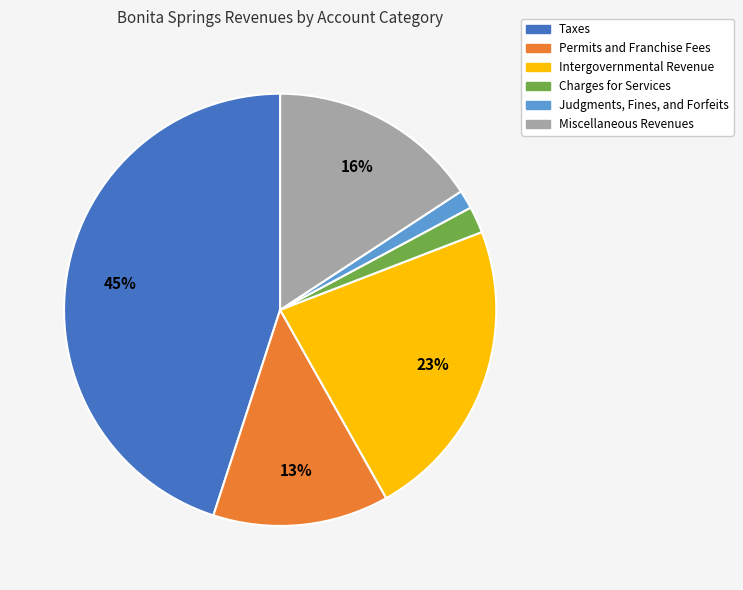

Rank the categories by value from lowest to highest.

Judgments, Fines, and Forfeits, Charges for Services, Permits and Franchise Fees, Miscellaneous Revenues, Intergovernmental Revenue, Taxes